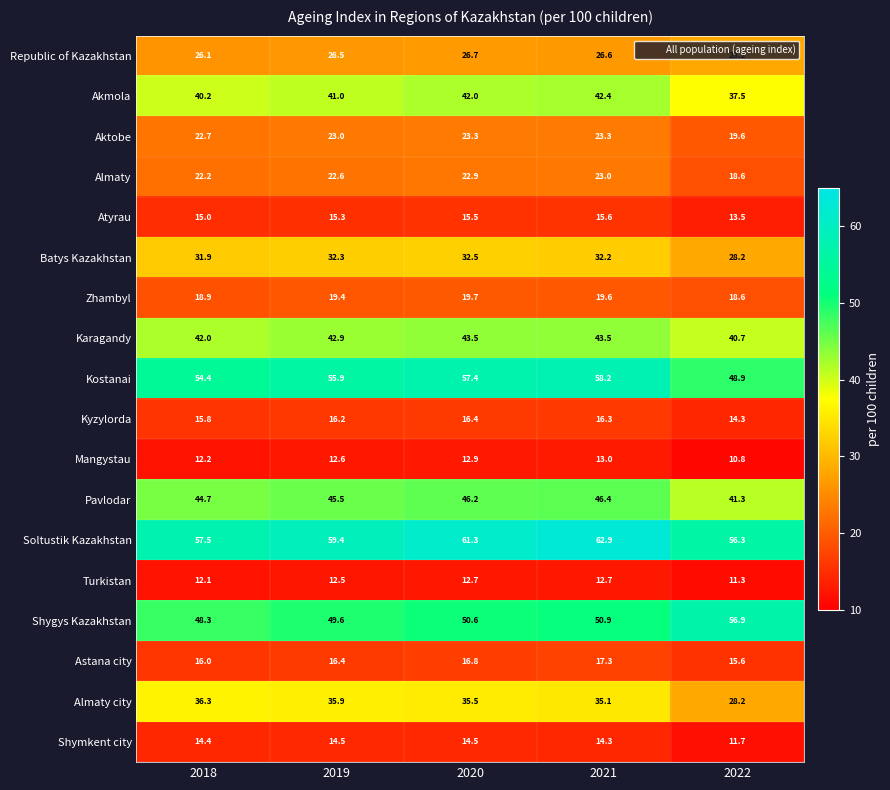

What is the sum of the Kostanai values at 2019 and 2022?

104.8